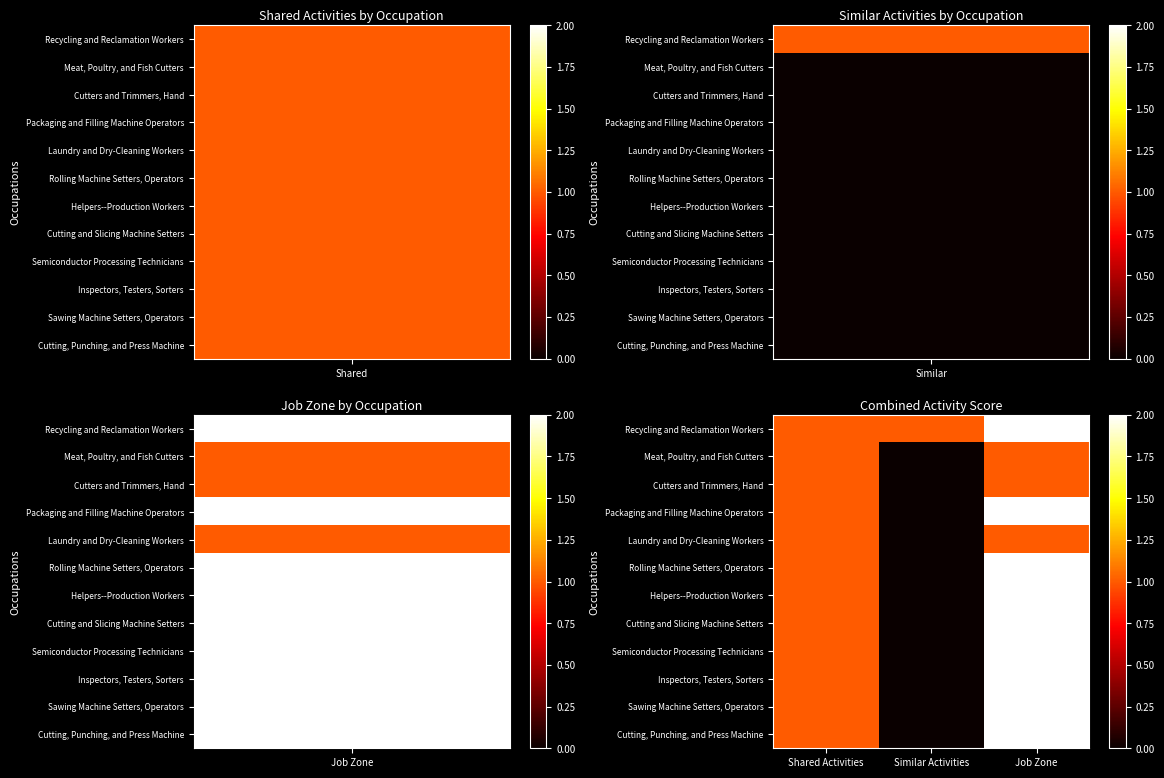

Which series has the largest total across all categories?

Recycling and Reclamation Workers